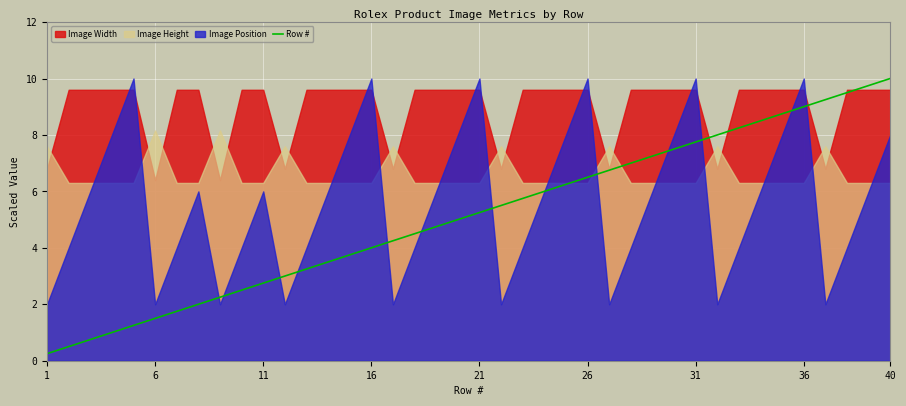

What is the highest value of the Row # series?

10.0